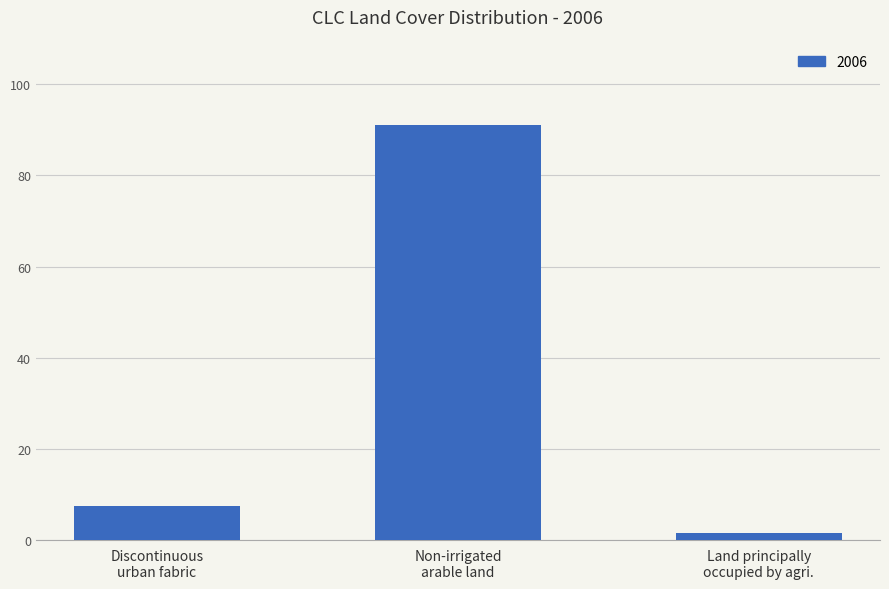

What is the label of the 3rd bar from the left?

Land principally
occupied by agri.